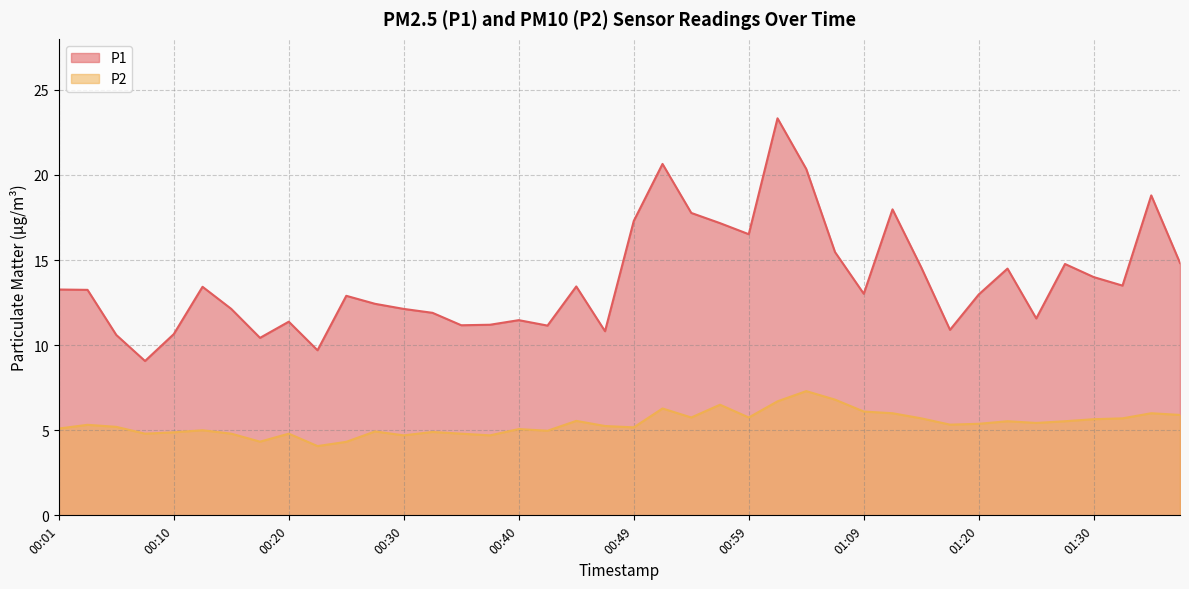

Where does the P2 series first go above 5?

00:01